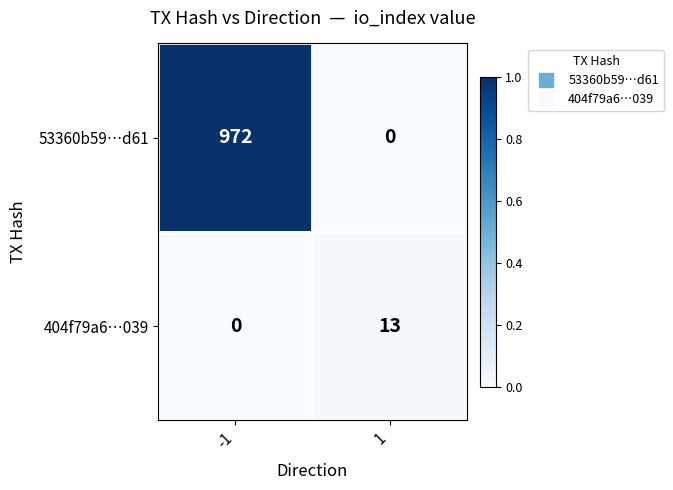

Which category has the highest value across all series?

-1